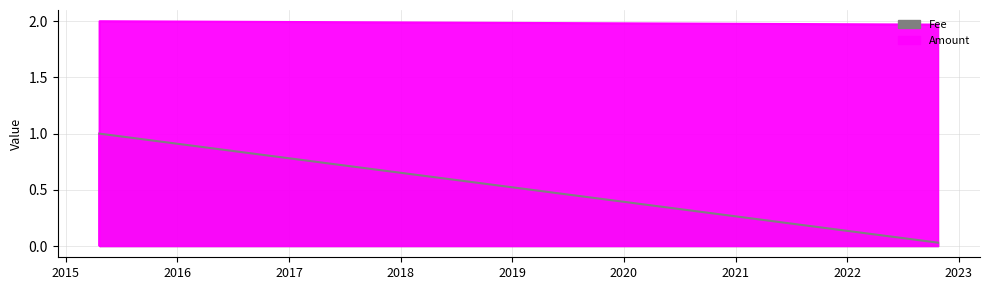

Reading right to left, extract all data points from this chart.

Amount: 2022-10-24 18:30:39=2.0	2015-04-21 18:20:16=2.0	2015-04-21 18:12:31=0.0	2015-04-21 16:24:33=1.0
Fee: 2022-10-24 18:30:39=0.0	2015-04-21 18:20:16=1.0	2015-04-21 18:12:31=1.0	2015-04-21 16:24:33=1.0